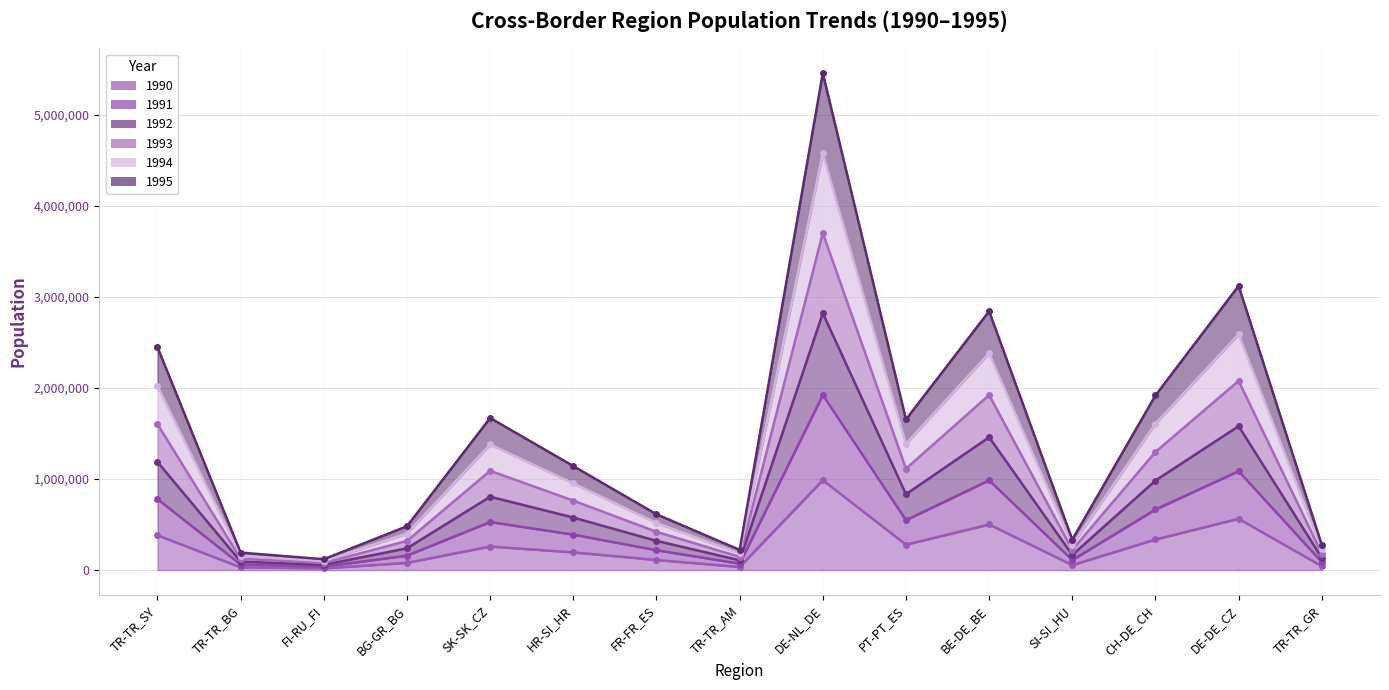

How many values in the 1993 series exceed 1141734?

7